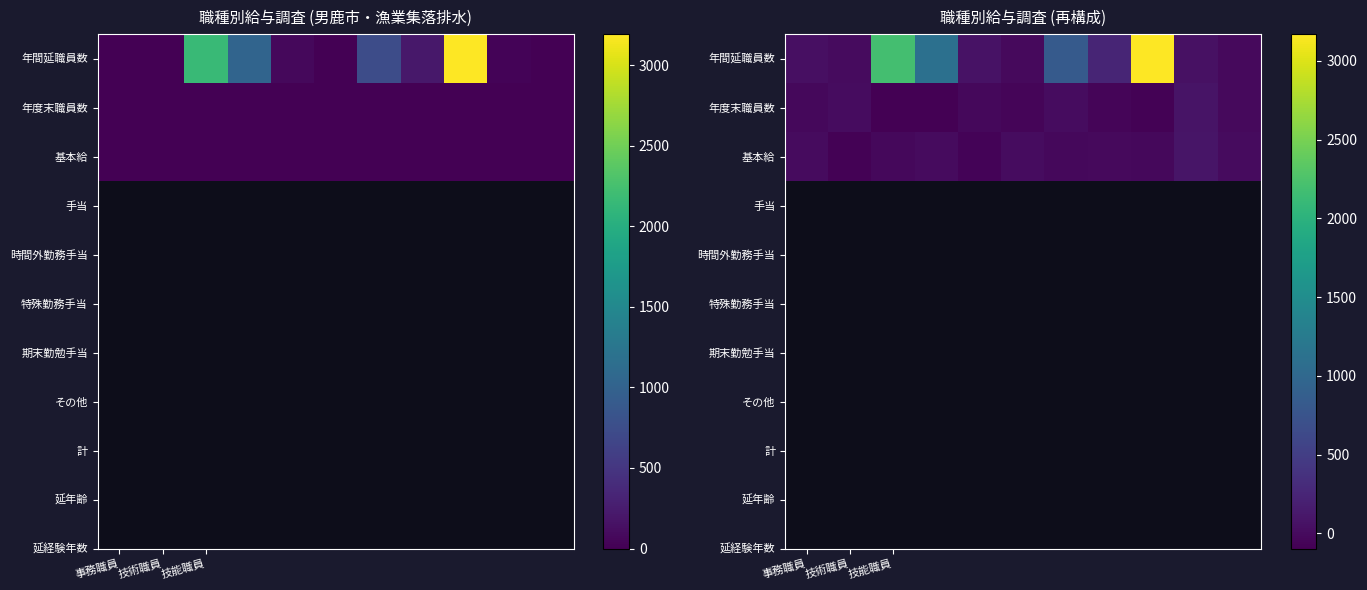

At which category does the chart reach its peak across all series?

8